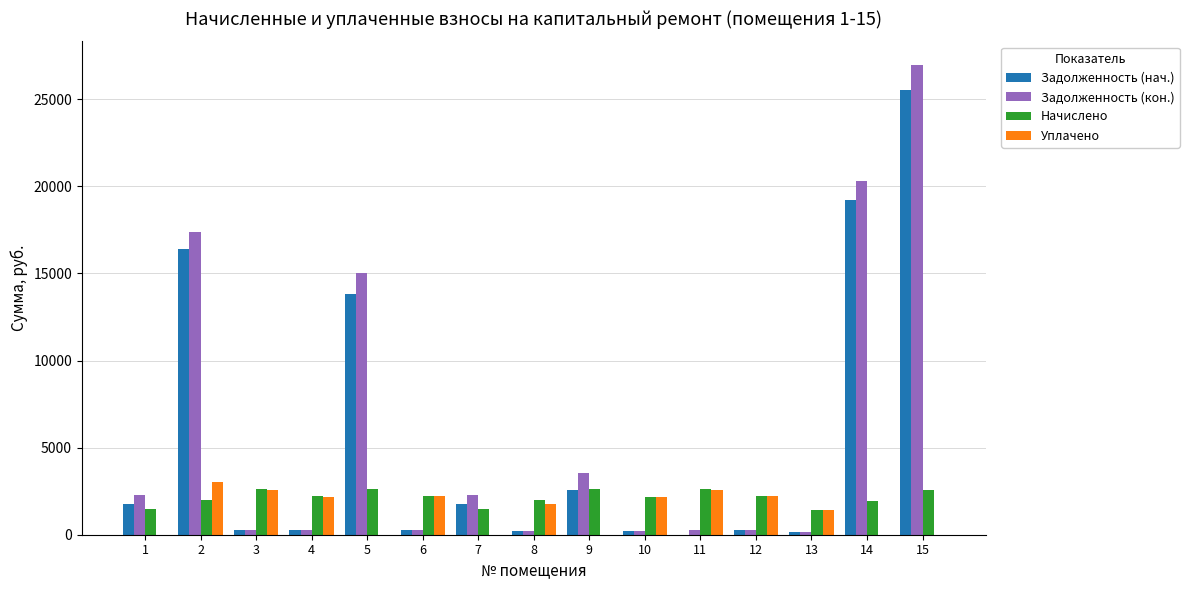

What is the greatest value displayed?

26973.5